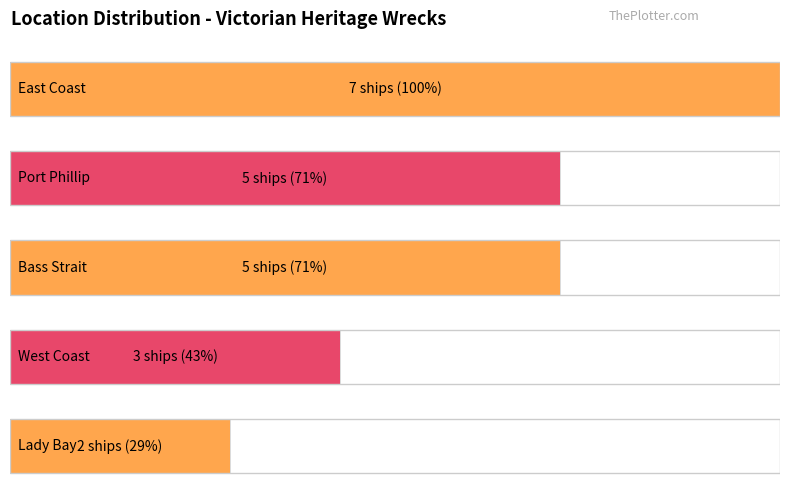

What is the label of the 5th bar from the right?

East Coast